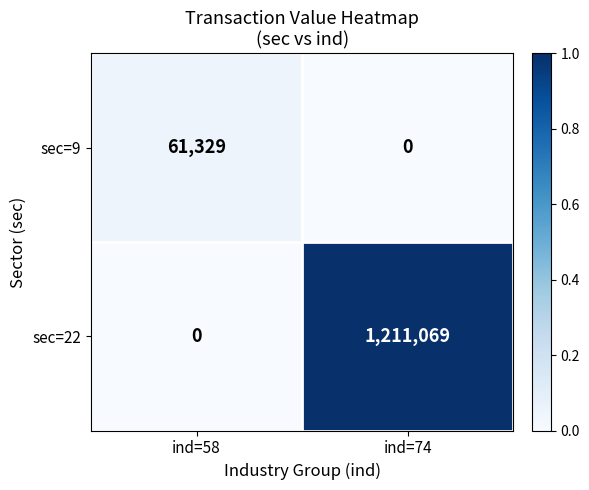

Rank the series by their average value, from lowest to highest.

sec=9, sec=22